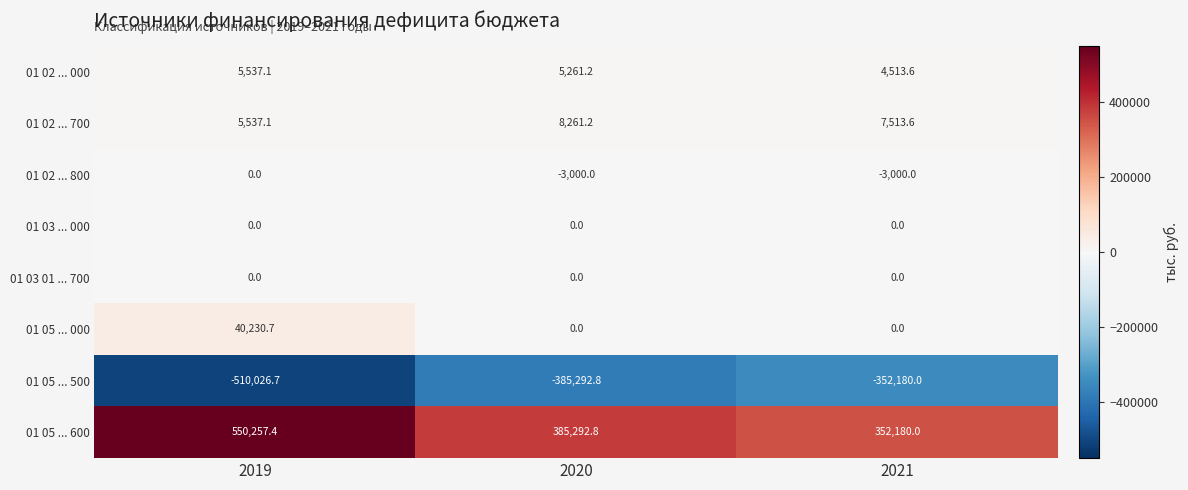

What is the difference between the highest and lowest values at 2019?

1060284.1